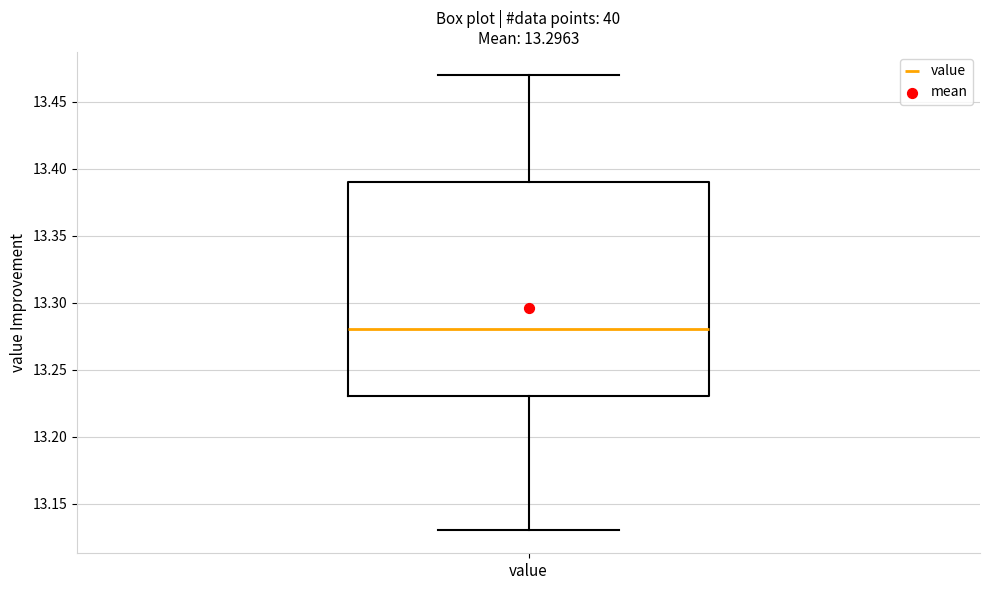

Read this box plot against the y-axis: the position of the median line, the range covered by the box, and the ends of both whiskers. The values are not printed on the chart, so give them approximately, as read against the axis.

median 13.28, box 13.23 to 13.39, whiskers 13.13 to 13.47